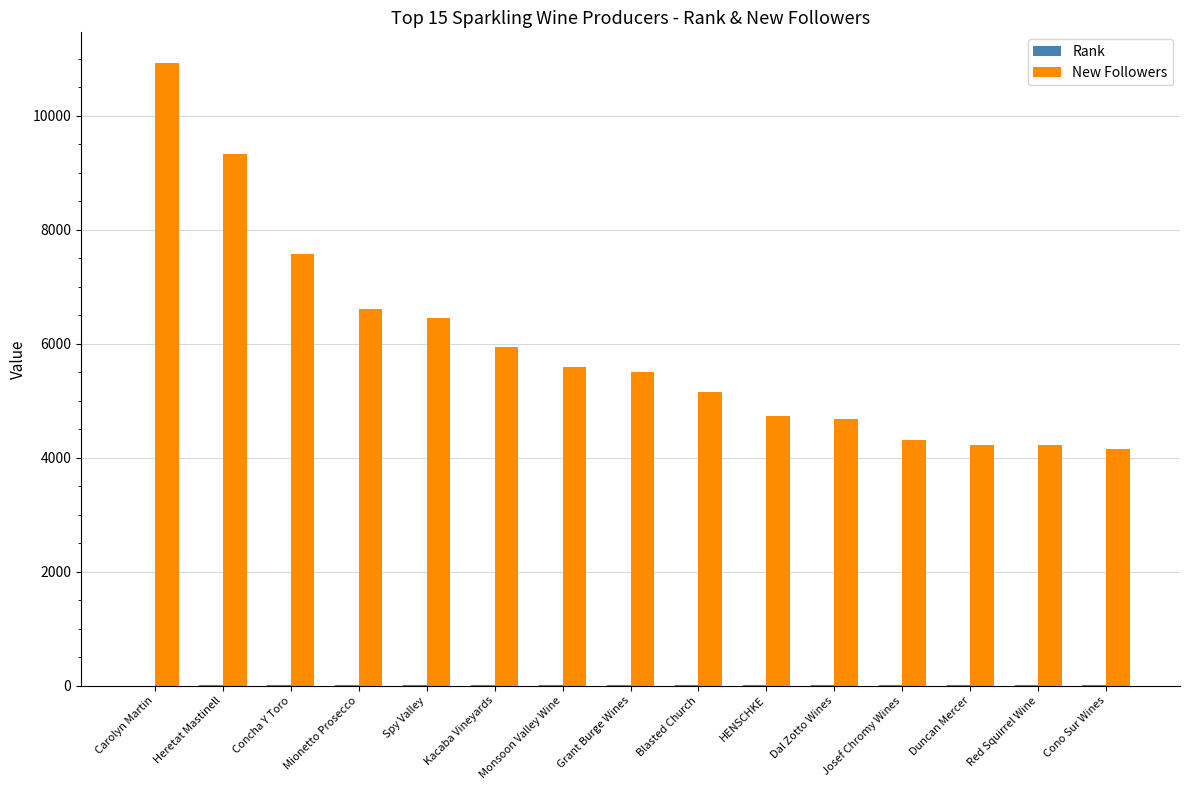

Which series has the largest total across all categories?

New Followers